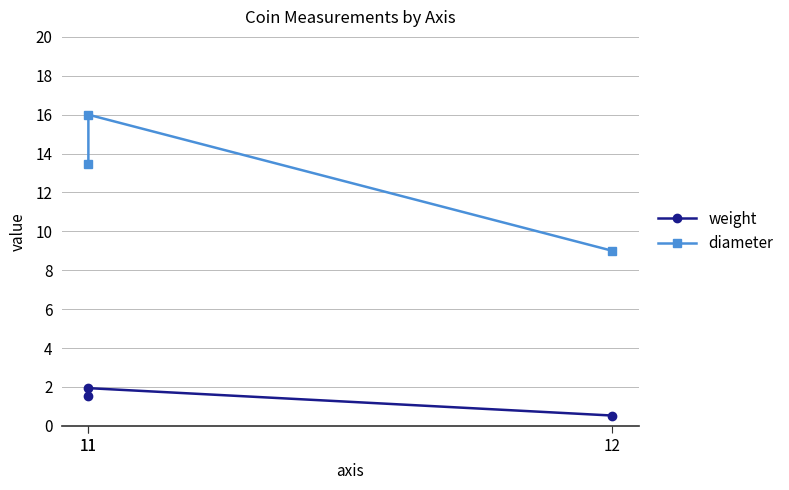

What is the sum of the weight values at 11 and 11?

3.5